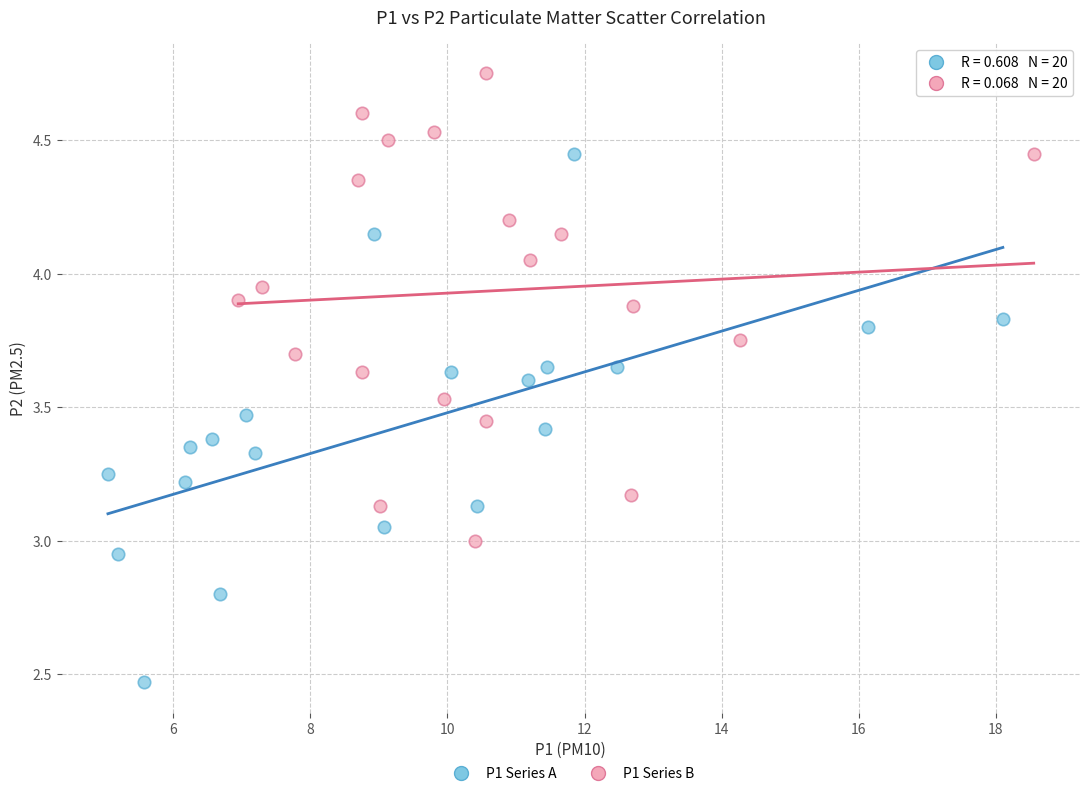

Which series reaches the maximum Y coordinate?

P1 Series B